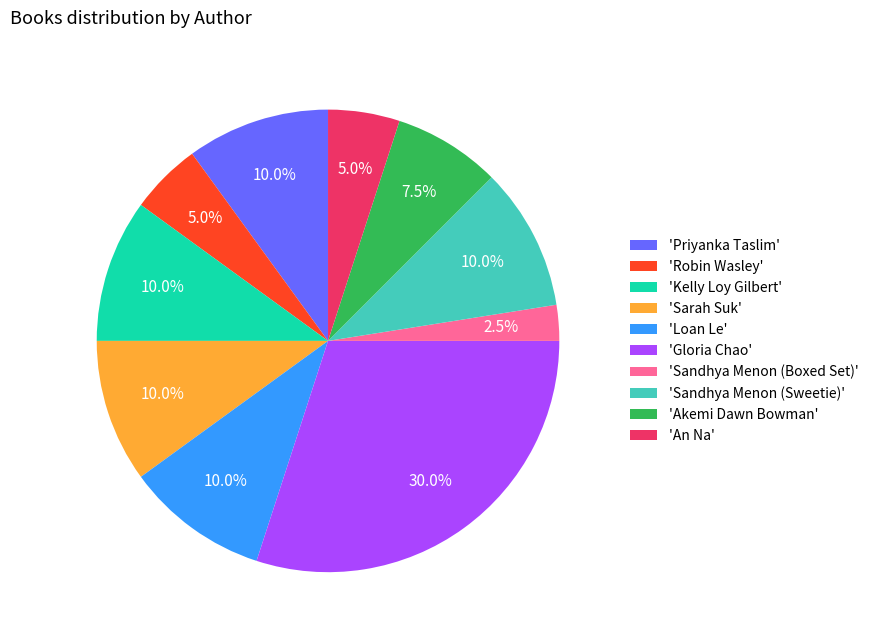

How many segments does this pie chart have?

10